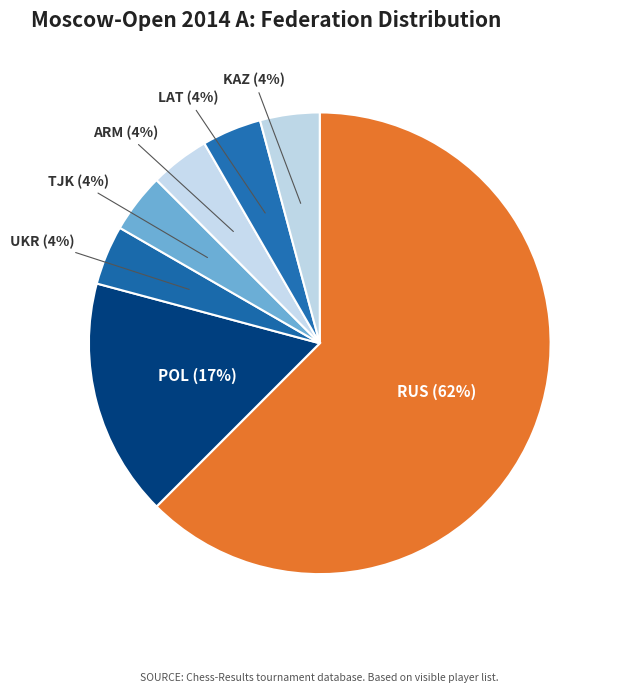

Combined, do LAT and UKR account for over 50%?

No